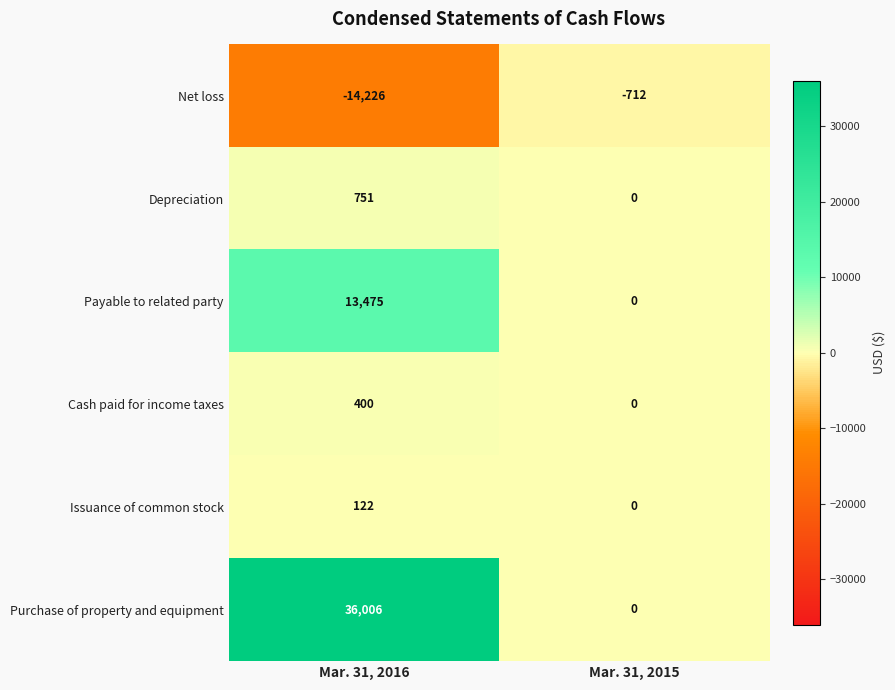

What is the smallest value displayed?

-14226